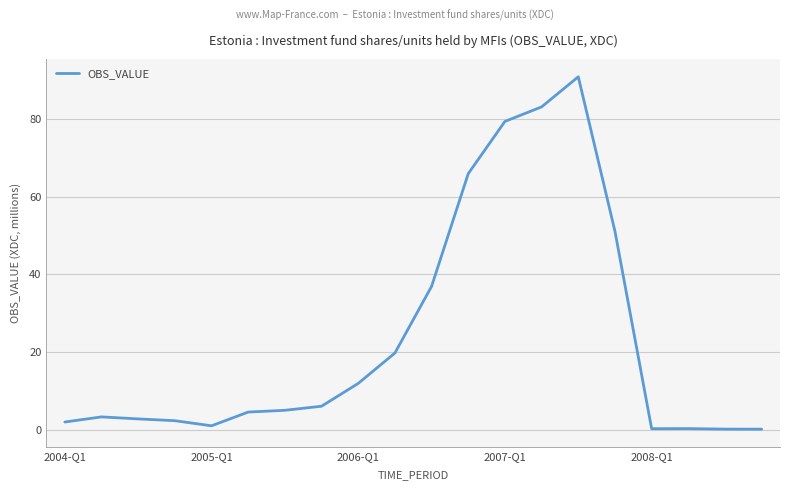

What is the maximum value shown in the chart?

90.8